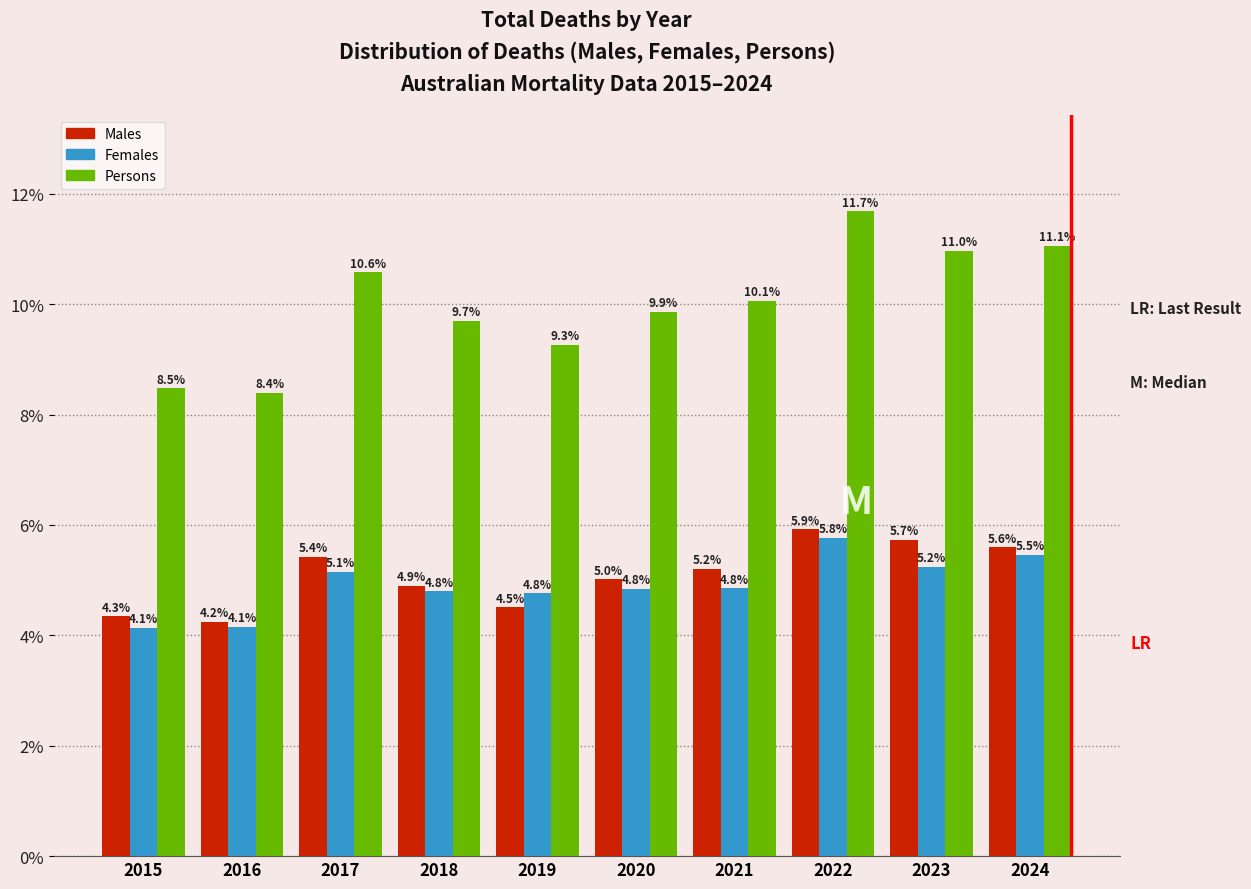

Reading left to right, what are all the values shown in this chart?

Males: 4.3	4.2	5.4	4.9	4.5	5.0	5.2	5.9	5.7	5.6
Females: 4.1	4.1	5.1	4.8	4.8	4.8	4.8	5.8	5.2	5.5
Persons: 8.5	8.4	10.6	9.7	9.3	9.9	10.1	11.7	11.0	11.1